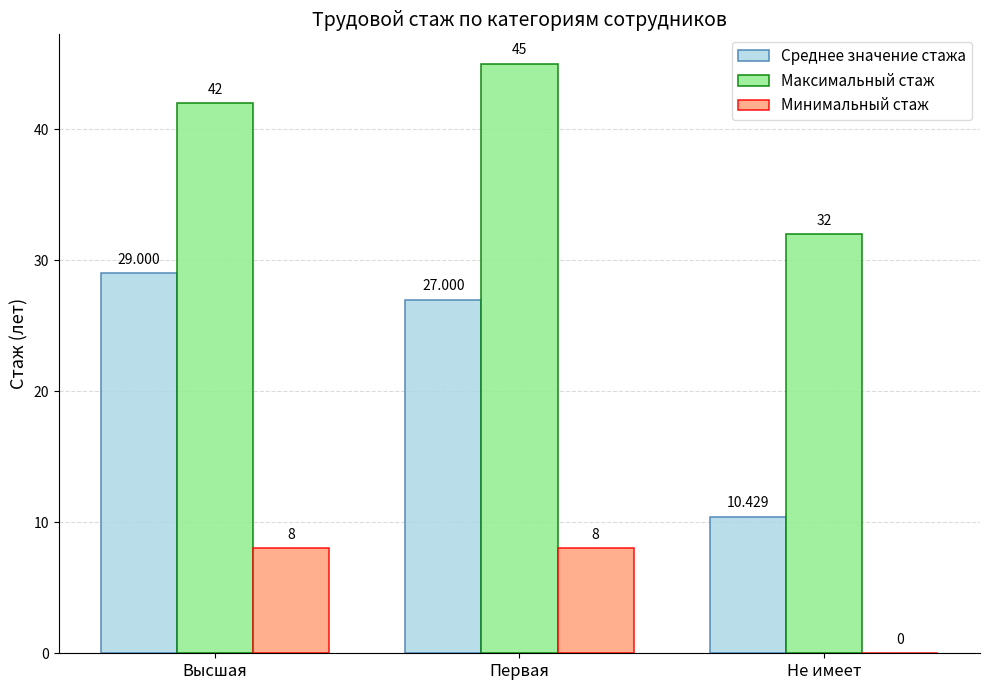

How many groups of bars are there?

3